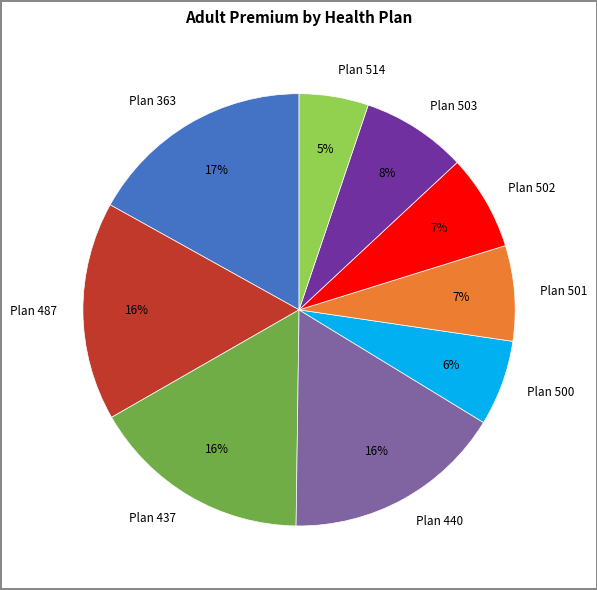

Combined, do Plan 437 and Plan 487 account for over 50%?

No